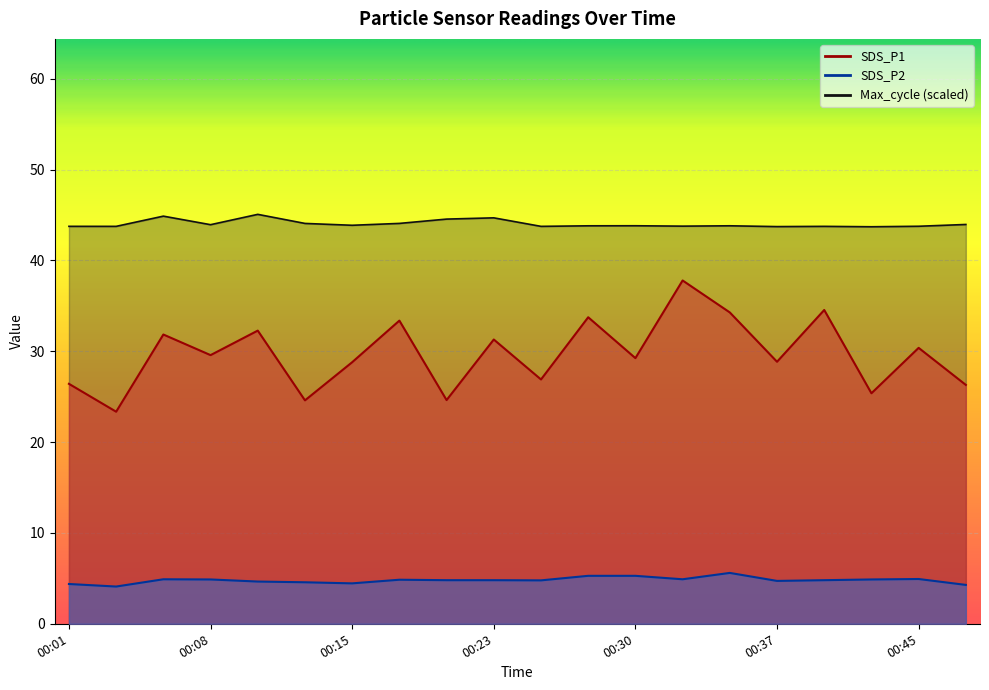

True or false: SDS_P2 and Max_cycle cross at least once.

False